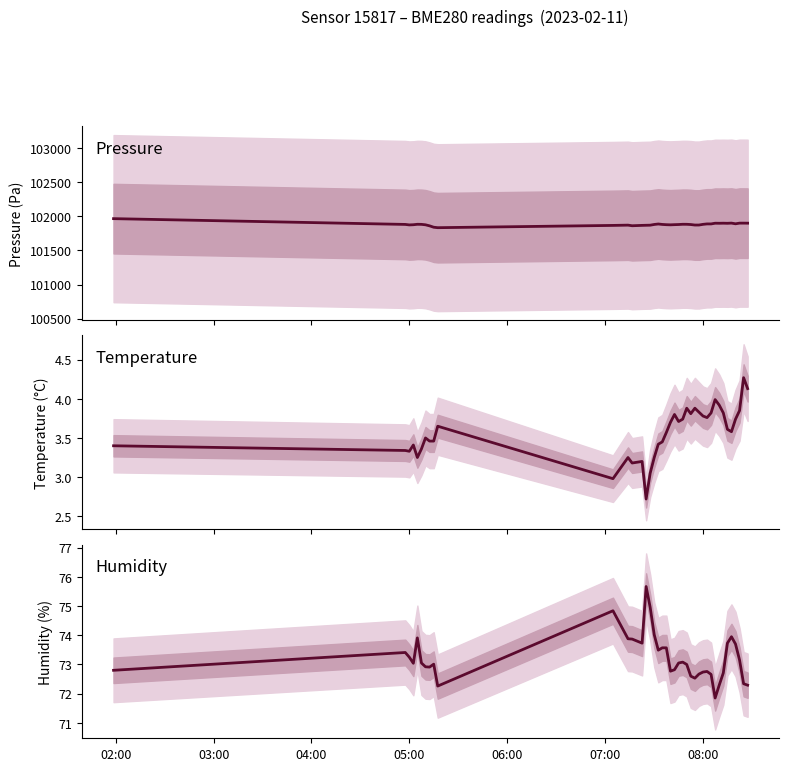

Reading left to right, list all the values displayed in this chart.

pressure: 101964.5	101880.0	101872.9	101875.5	101882.0	101880.9	101874.4	101859.3	101838.9	101832.3	101865.5	101869.5	101860.7	101866.0	101867.6	101868.9	101879.3	101886.1	101879.8	101876.1	101874.1	101876.6	101878.5	101882.0	101881.8	101878.3	101871.1	101871.2	101881.1	101887.3	101887.2	101897.6	101896.8	101897.9	101896.5	101899.2	101889.2	101898.8	101898.8	101898.2
temperature: 3.4	3.3	3.3	3.4	3.2	3.4	3.5	3.5	3.5	3.6	3.0	3.2	3.2	3.2	2.7	3.0	3.2	3.4	3.5	3.6	3.7	3.8	3.7	3.7	3.9	3.8	3.9	3.8	3.8	3.8	3.8	4.0	3.9	3.8	3.6	3.6	3.7	3.9	4.3	4.1
humidity: 72.8	73.4	73.2	73.0	73.9	73.0	72.9	72.9	73.0	72.3	74.8	73.9	73.9	73.7	75.7	75.0	74.0	73.5	73.6	73.6	72.8	72.8	73.0	73.1	73.0	72.6	72.5	72.7	72.7	72.8	72.7	71.8	72.3	72.7	73.7	74.0	73.7	73.2	72.3	72.3